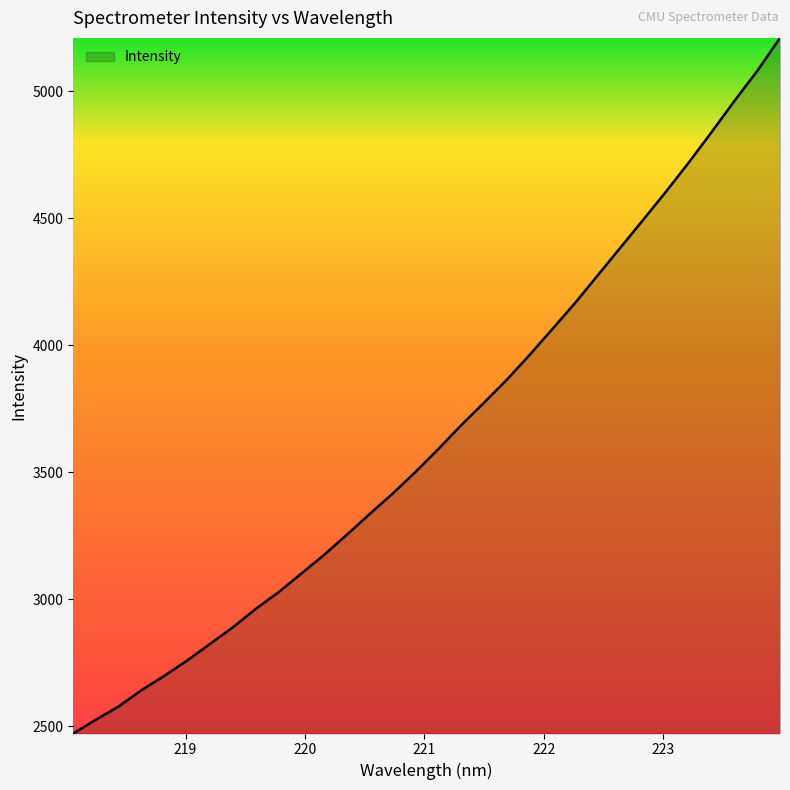

What is the minimum value shown in the chart?

2472.0